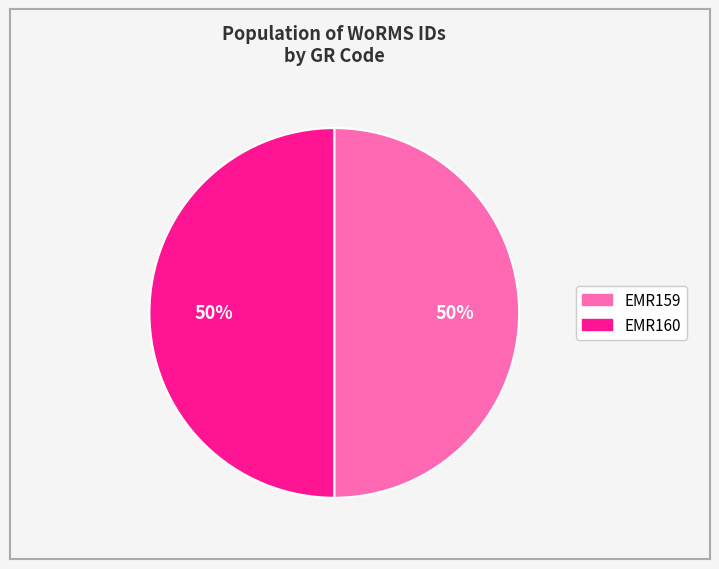

To the nearest percent, what percentage of the pie is EMR160?

50%